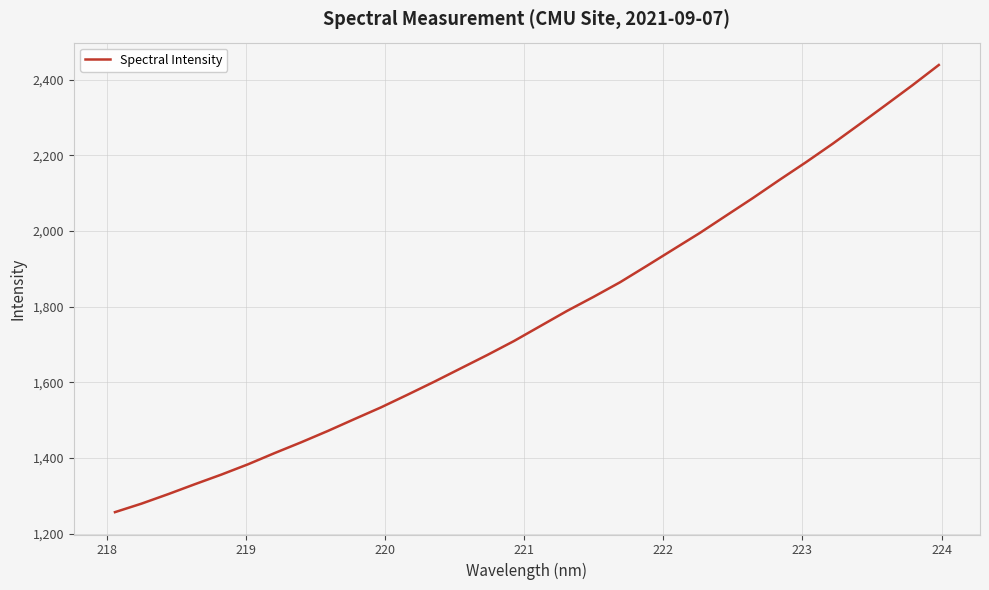

What is the smallest value displayed?

1257.1